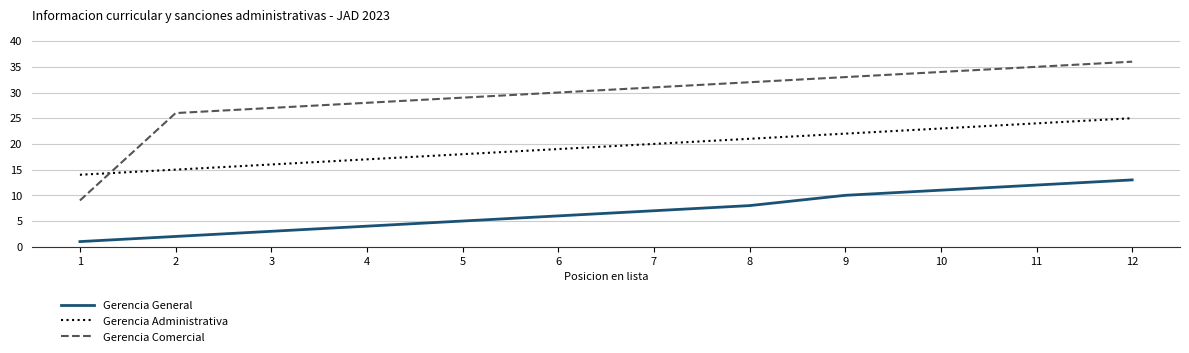

True or false: Gerencia General has a value of 3 at 3.

True